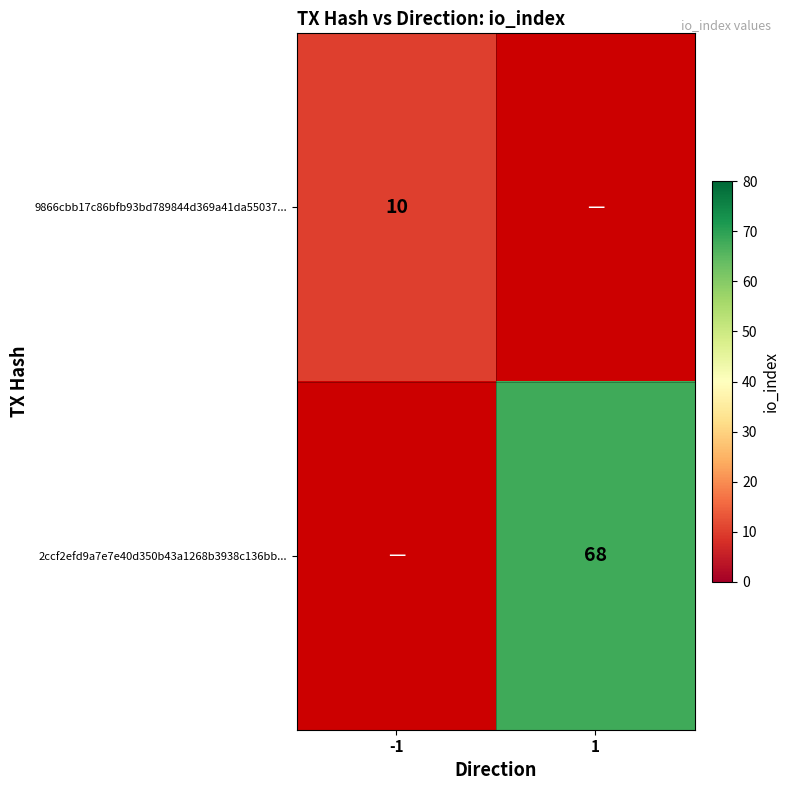

The 2ccf2efd9a7e7e40d350b43a1268b3938c136bb... series shows 37 at 1. True or false?

False